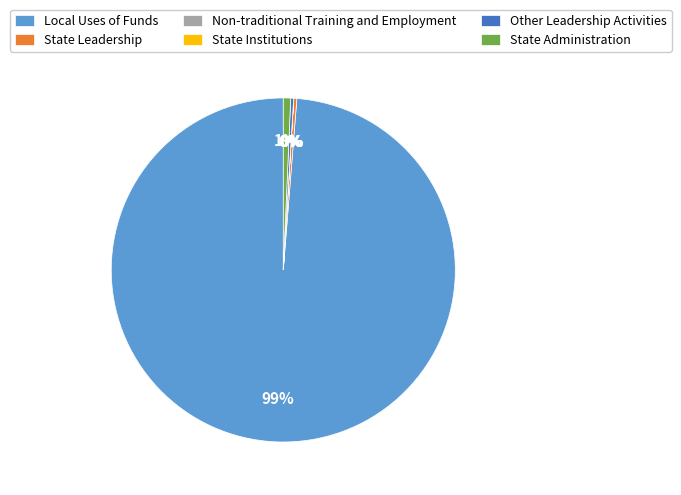

Which category has the biggest portion of the pie?

Local Uses of Funds